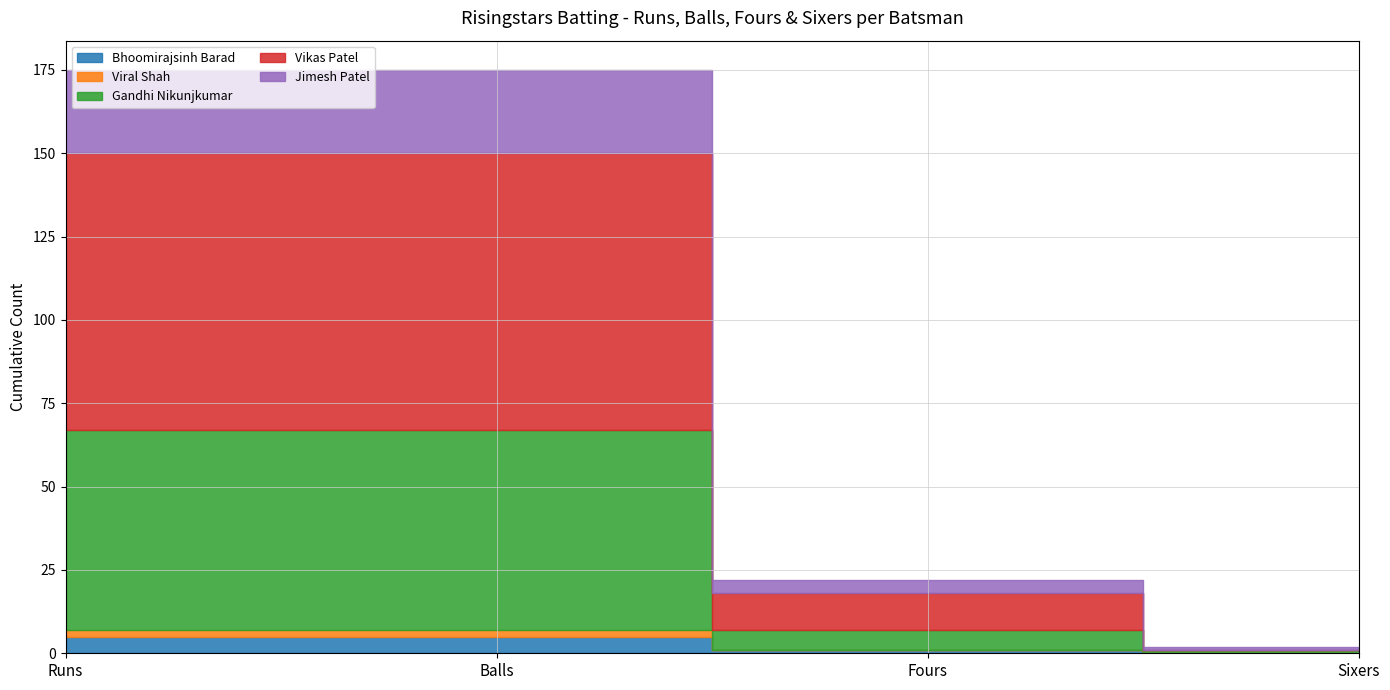

What are all the series names shown in the legend?

Bhoomirajsinh Barad, Viral Shah, Gandhi Nikunjkumar, Vikas Patel, Jimesh Patel